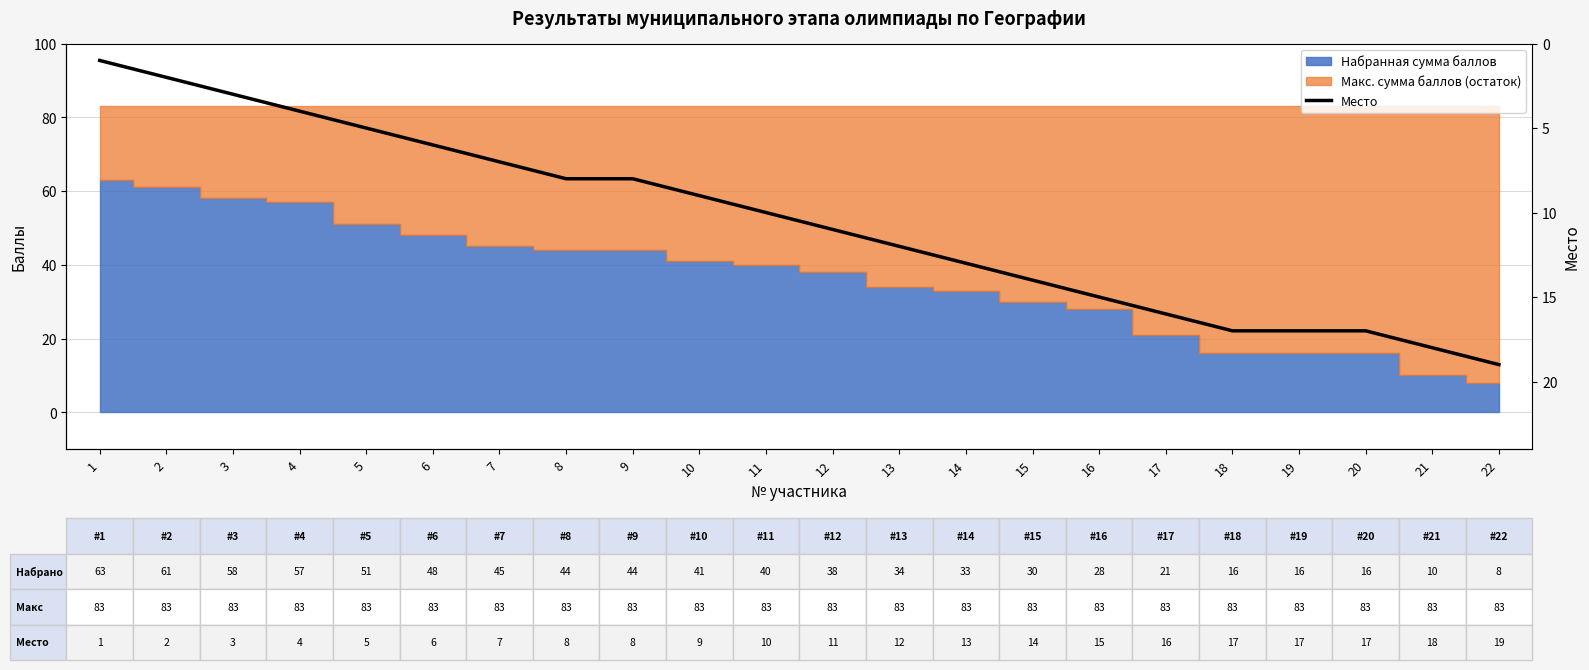

List the labels in order of value, largest first.

22, 21, 18, 19, 20, 17, 16, 15, 14, 13, 12, 11, 10, 8, 9, 7, 6, 5, 4, 3, 2, 1